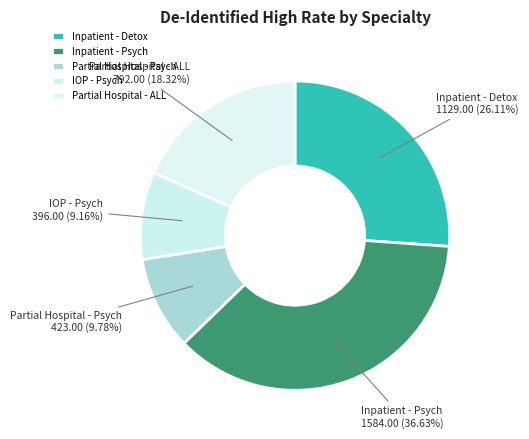

Rank the categories by value from lowest to highest.

IOP - Psych, Partial Hospital - Psych, Partial Hospital - ALL, Inpatient - Detox, Inpatient - Psych